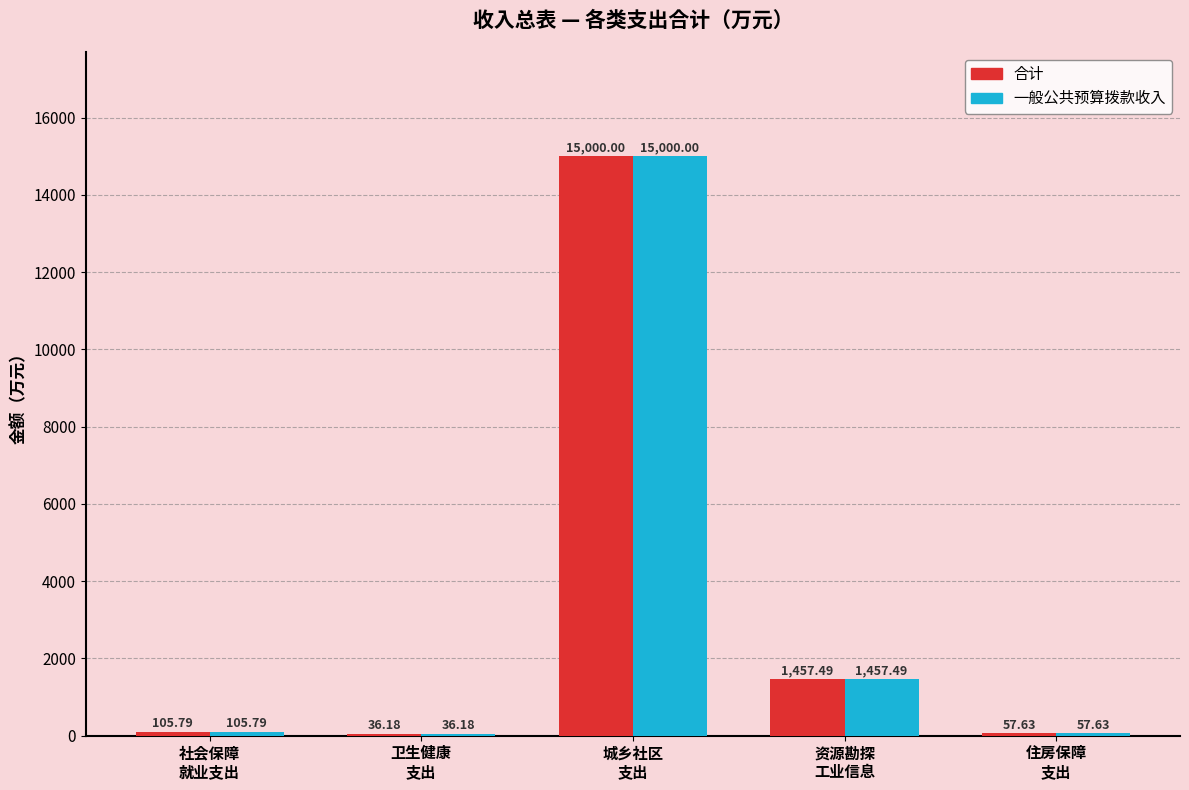

Reading right to left, list all the values displayed in this chart.

合计: 住房保障
支出=57.6	资源勘探
工业信息=1457.5	城乡社区
支出=15000.0	卫生健康
支出=36.2	社会保障
就业支出=105.8
一般公共预算拨款收入: 住房保障
支出=57.6	资源勘探
工业信息=1457.5	城乡社区
支出=15000.0	卫生健康
支出=36.2	社会保障
就业支出=105.8